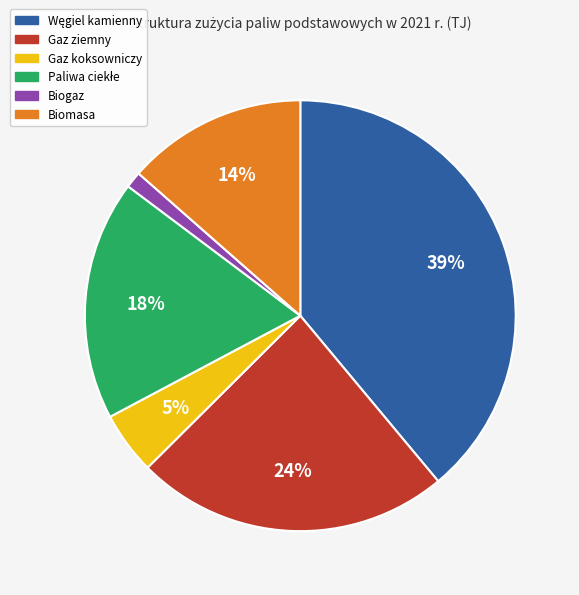

How many slices are in this pie chart?

6